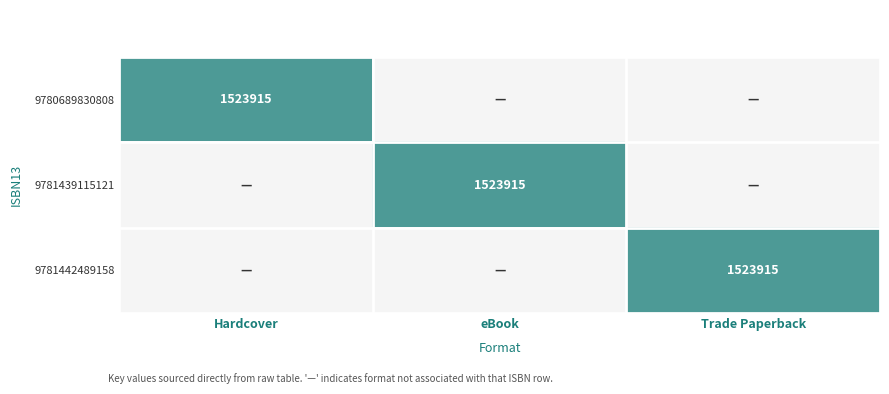

The 9780689830808 series shows 444067 at Hardcover. True or false?

False